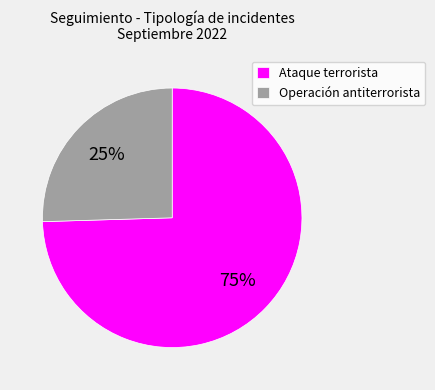

Rank the categories by value from lowest to highest.

Operación antiterrorista, Ataque terrorista